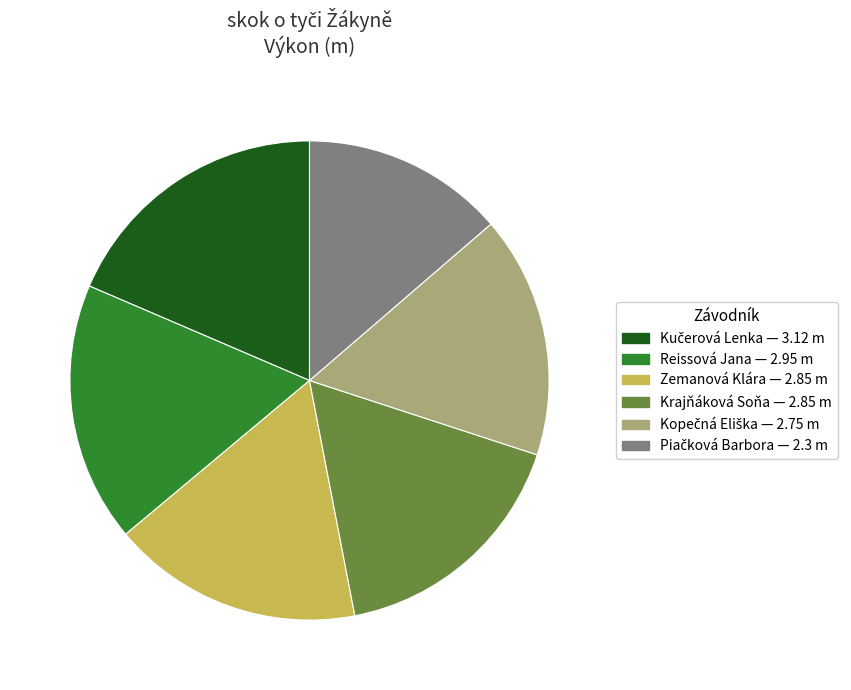

Is it true that Krajňáková Soňa is 8% of the pie?

False